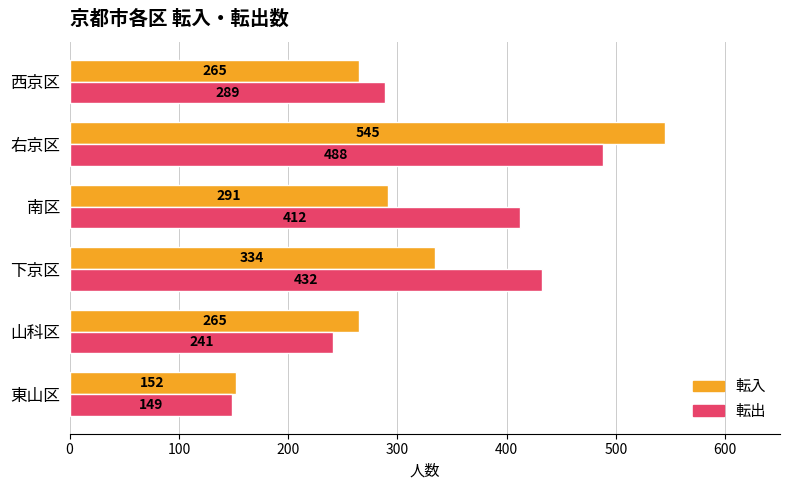

Between 東山区 and 右京区, which series saw the biggest shift?

転入